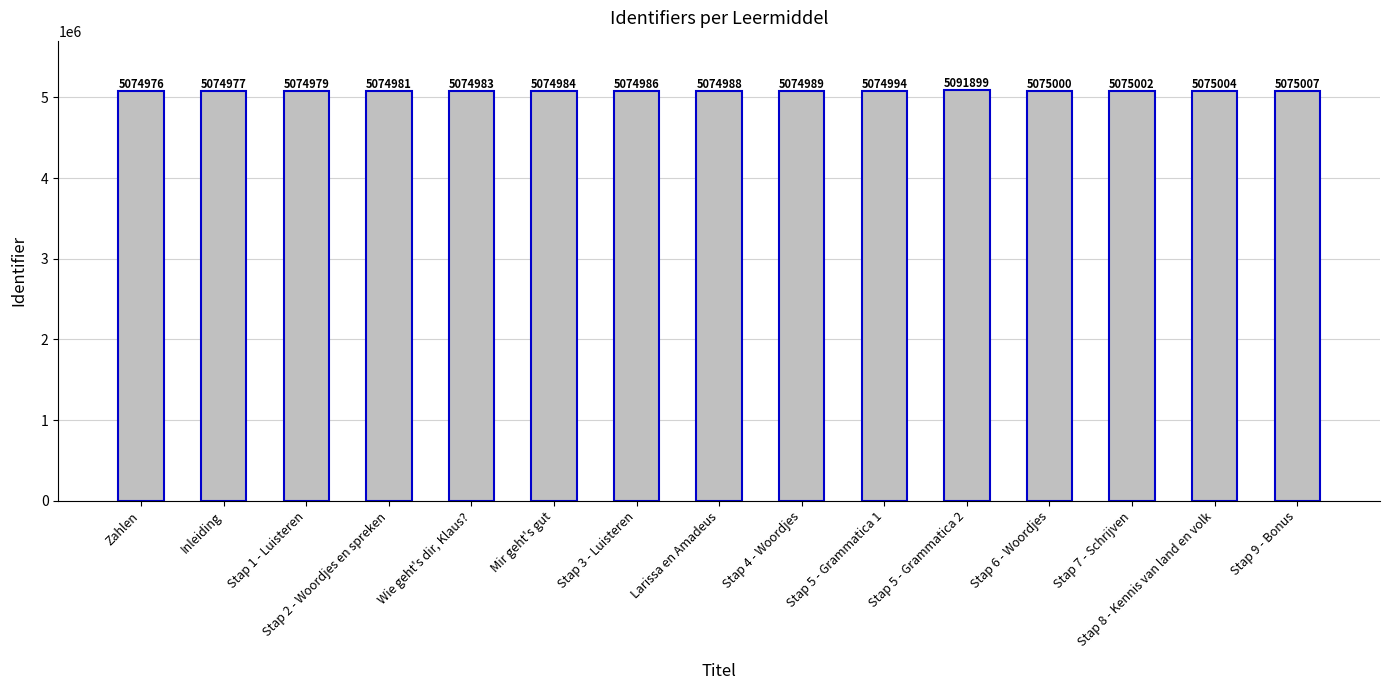

What is the change in value from Stap 4 - Woordjes to Stap 5 - Grammatica 2?

+16910